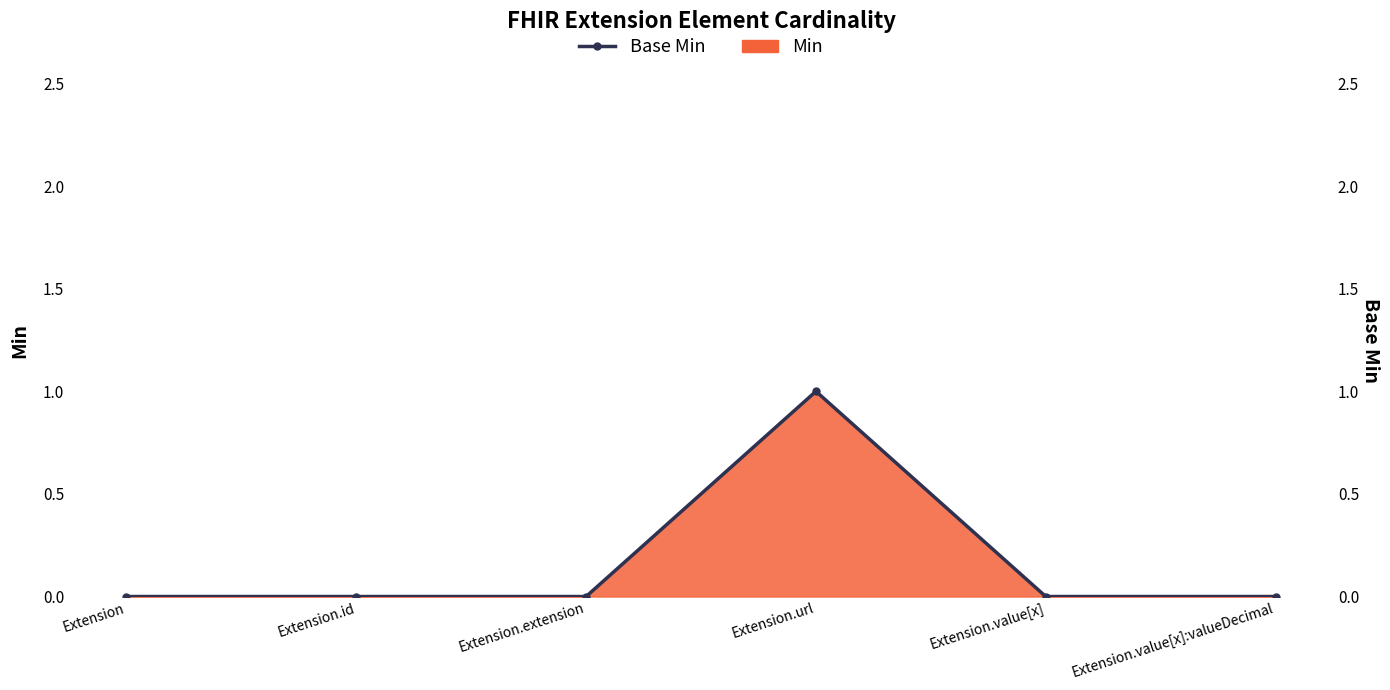

How many points are higher than both their immediate neighbors (excluding endpoints)?

1